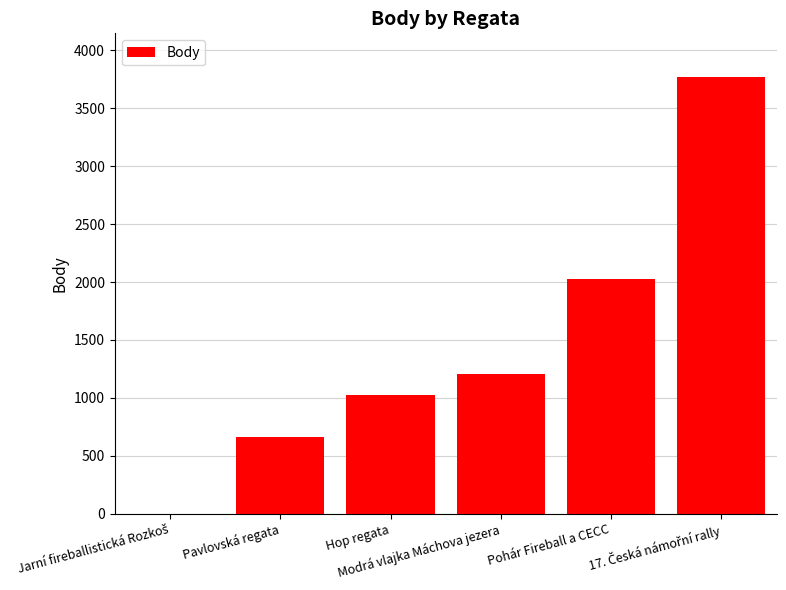

Between Modrá vlajka Máchova jezera and Pohár Fireball a CECC, which is larger?

Pohár Fireball a CECC